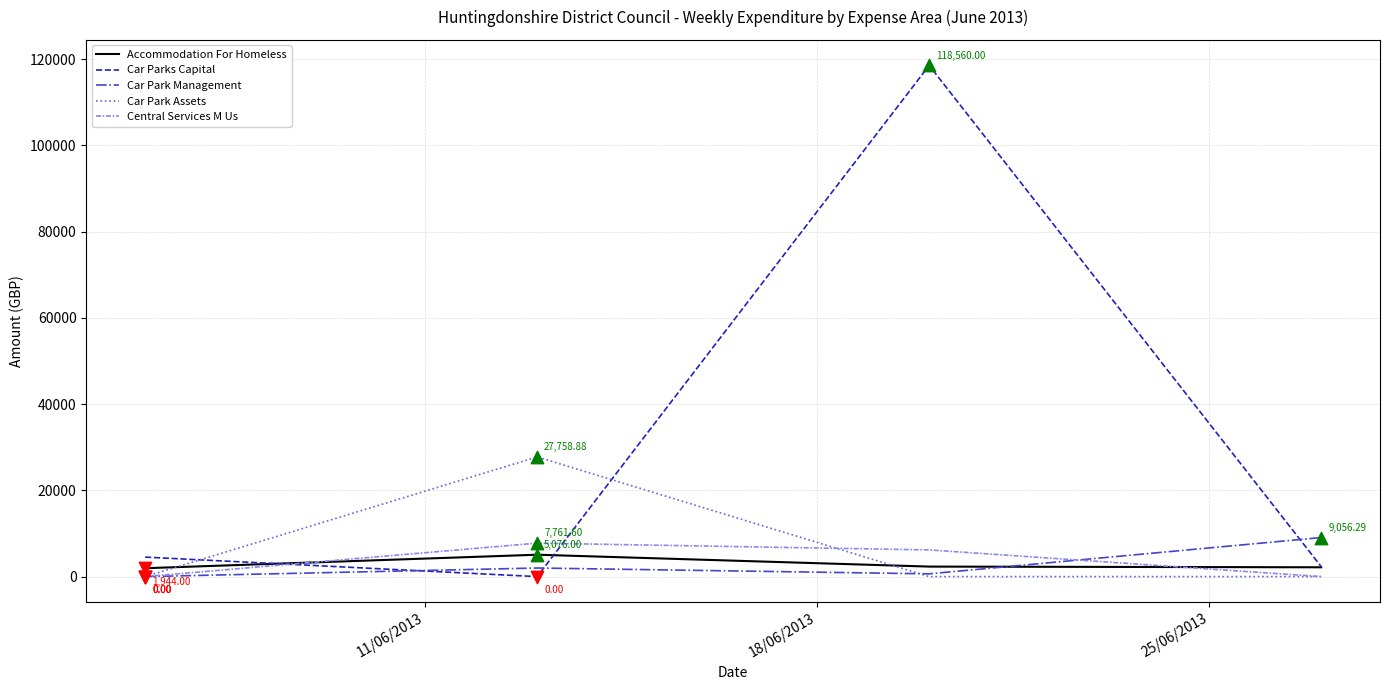

Which series has the largest range (max minus min)?

Car Parks Capital